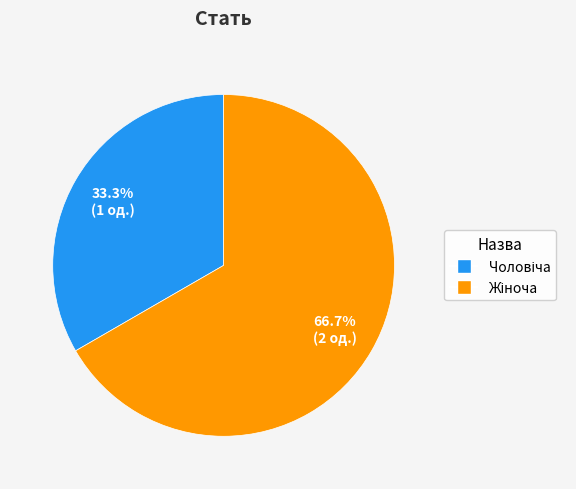

Is there a majority slice in this chart?

Yes